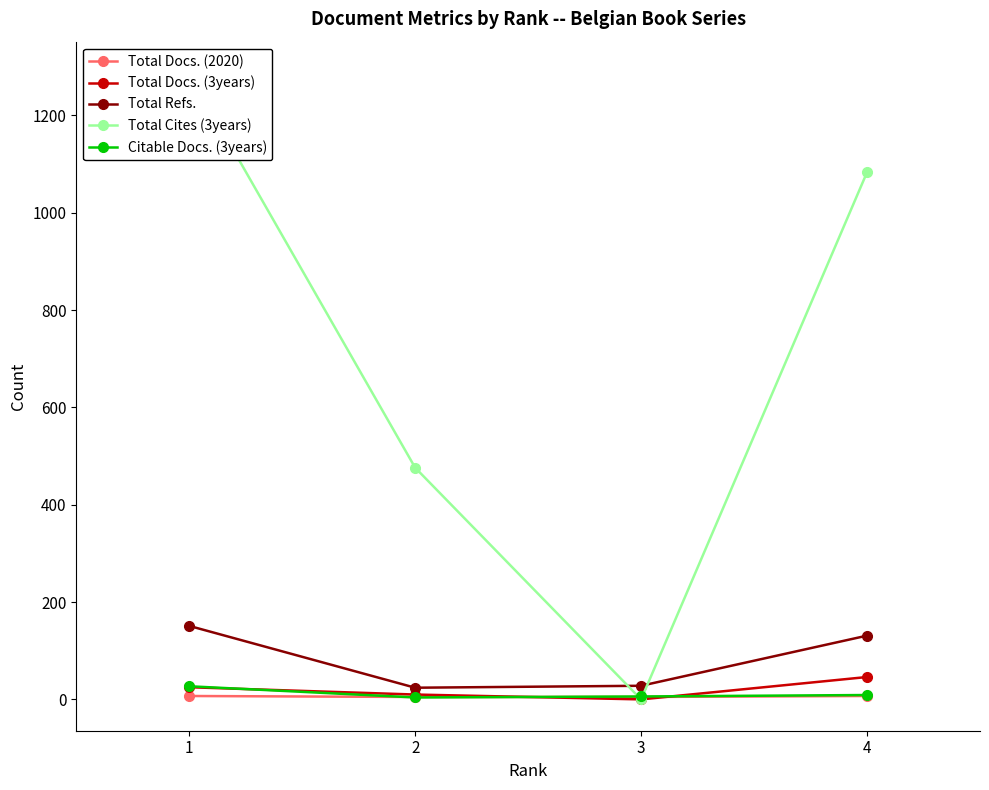

What is the sum of all Total Docs. (2020) values?

24